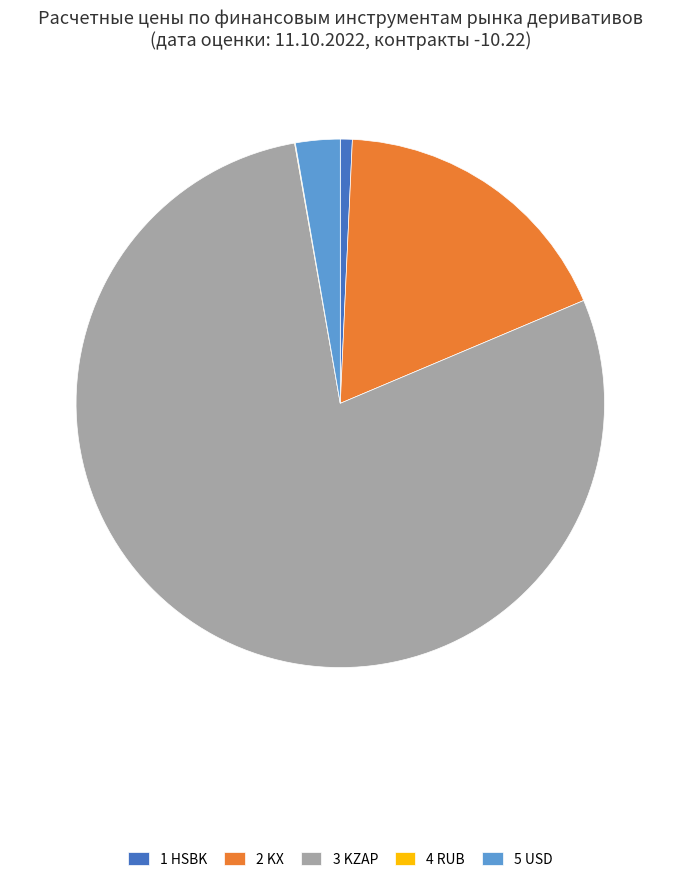

Does any single category account for the majority?

Yes